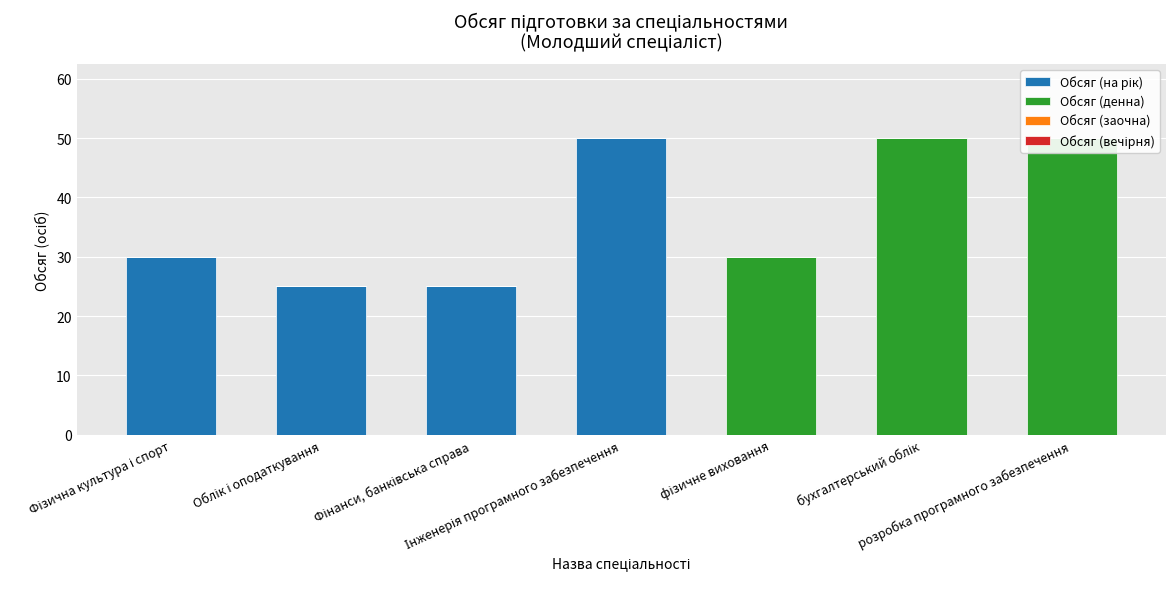

Rank the series by their maximum value, from highest to lowest.

Обсяг (на рік), Обсяг (денна), Обсяг (заочна), Обсяг (вечірня)